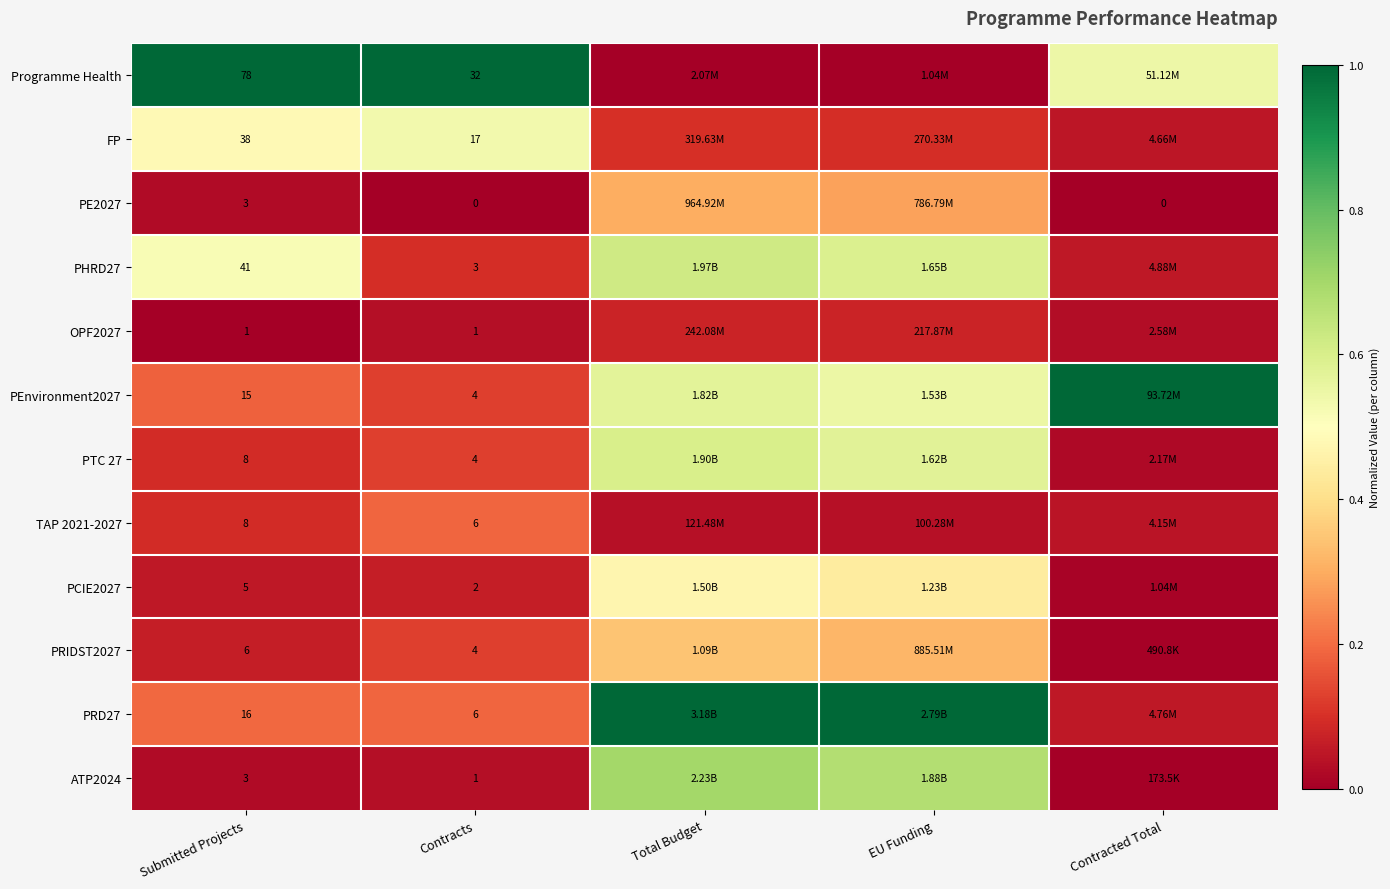

List the labels in order of Programme Health value, smallest first.

Total Budget, EU Funding, Contracted Total, Submitted Projects, Contracts